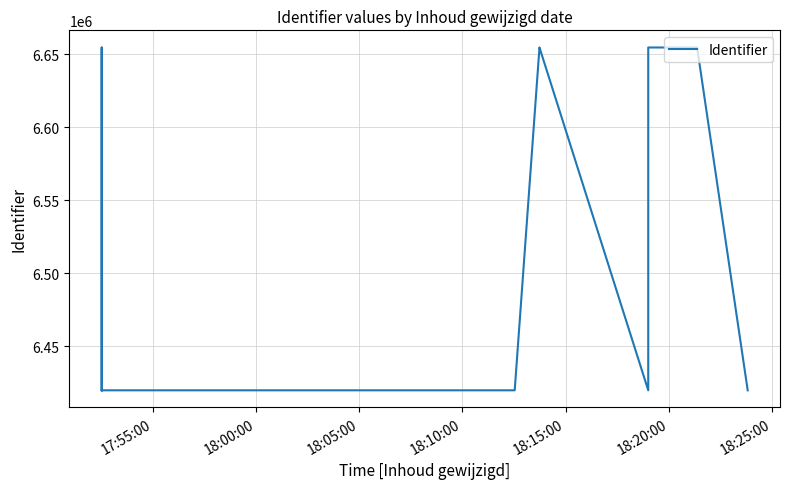

Reading left to right, transcribe all the data shown in this chart.

6419828	6419829	6654704	6419838	6419839	6419844	6654742	6654711	6419841	6654746	6654758	6419827